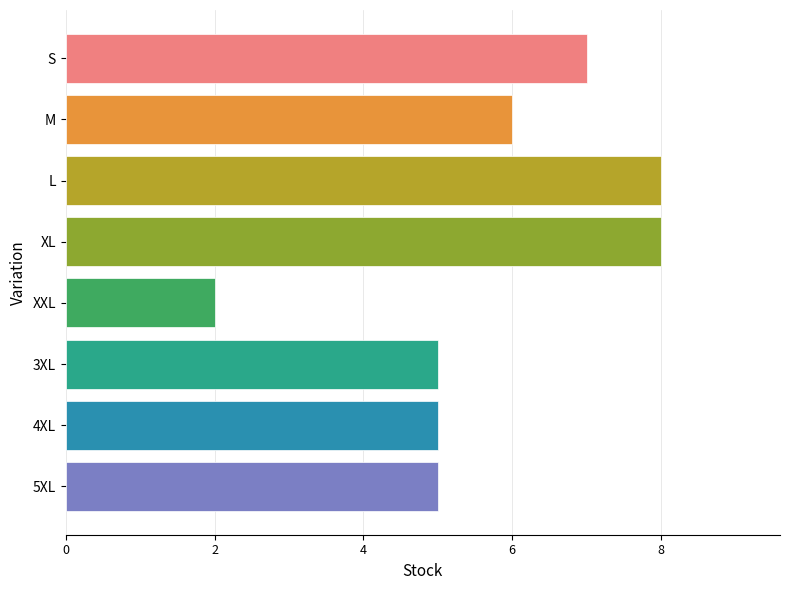

Reading bottom to top, list all the values displayed in this chart.

5	5	5	2	8	8	6	7